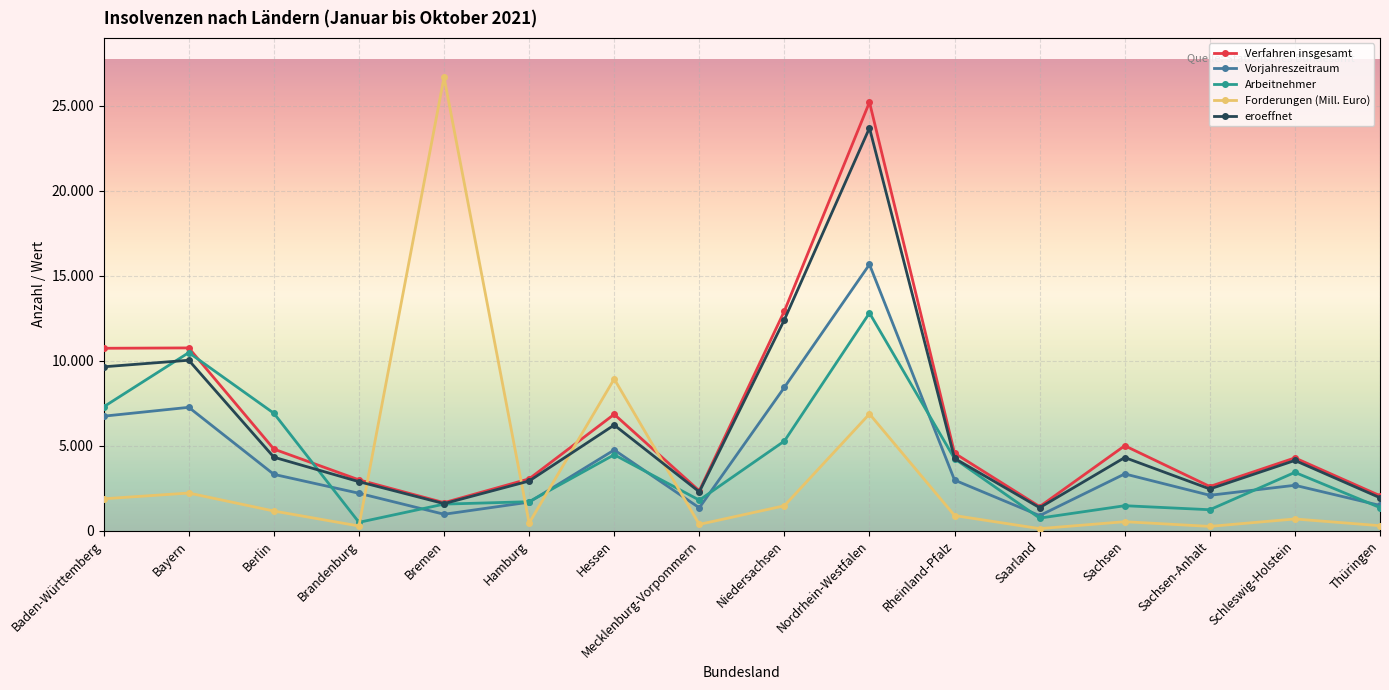

Rank the series at Baden-Württemberg from highest to lowest value.

Verfahren insgesamt, eroeffnet, Arbeitnehmer, Vorjahreszeitraum, Forderungen (Mill. Euro)